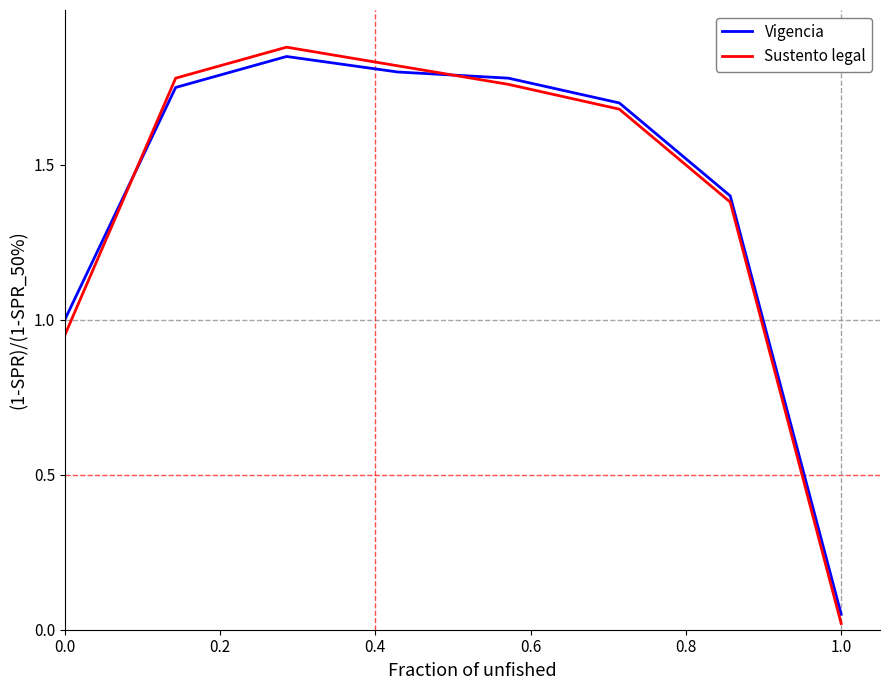

True or false: Sustento legal has more than 1 interior local peaks.

False